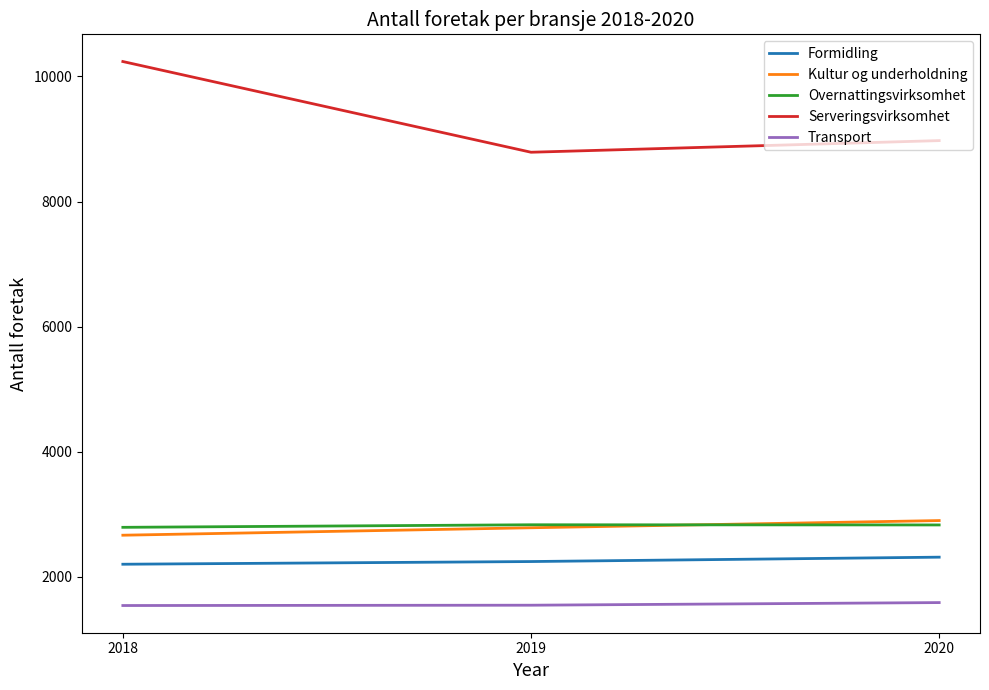

Is the value of Kultur og underholdning at 2020 greater than the value of Serveringsvirksomhet at 2019?

No